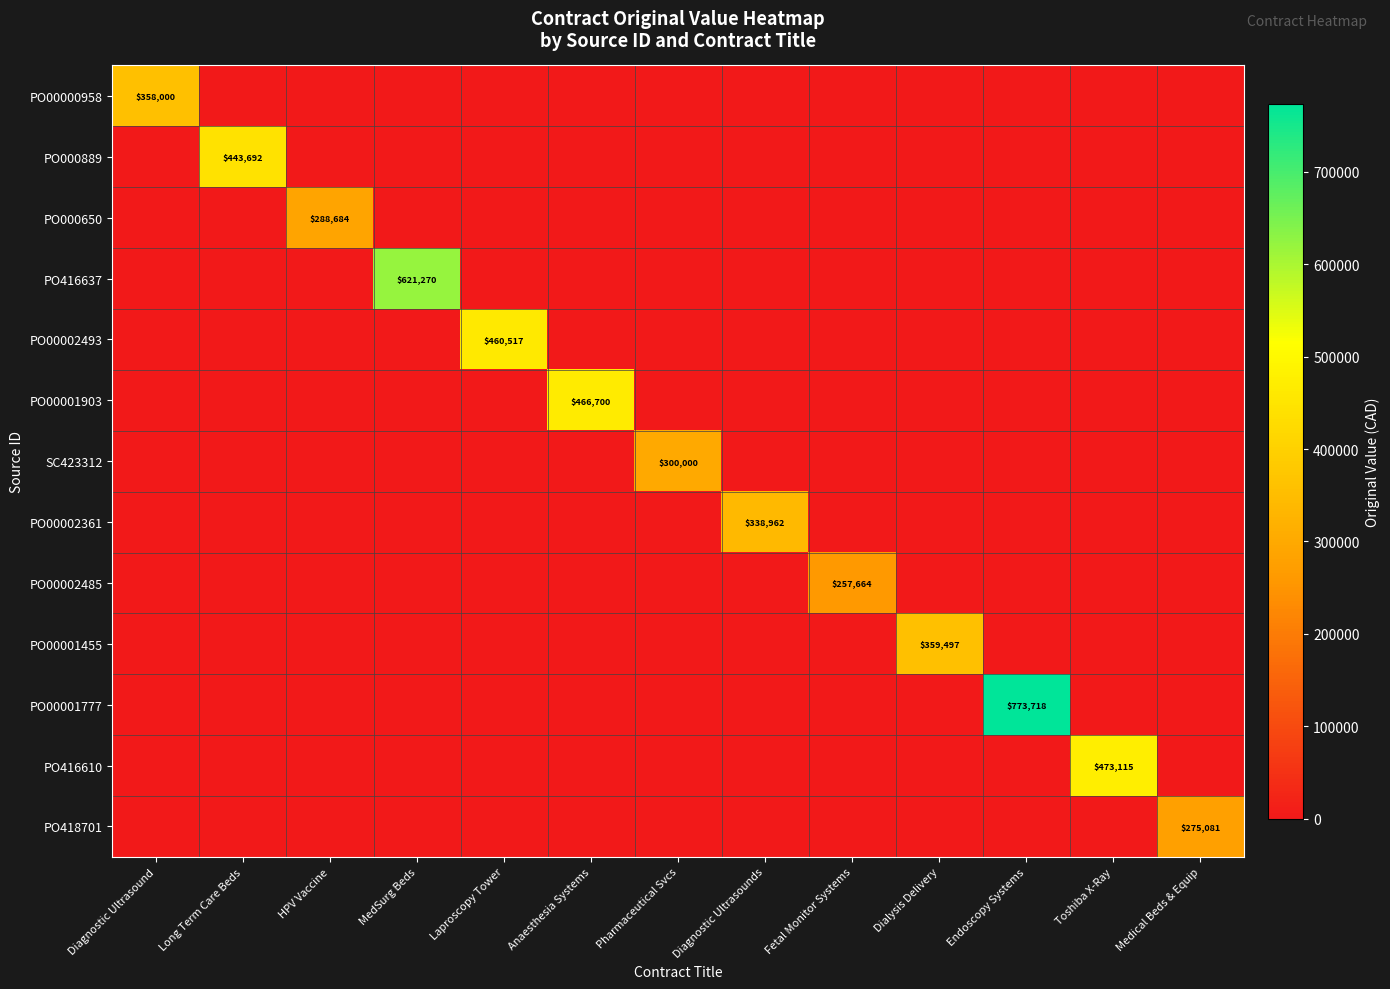

The value of PO00001455 at Dialysis Delivery is 359497. True or false?

True